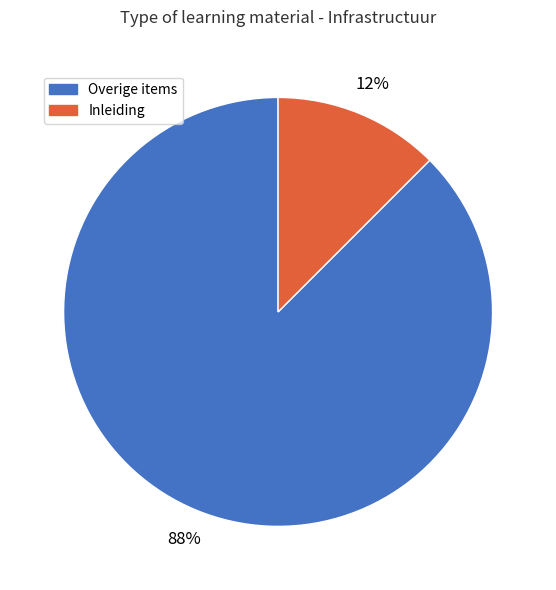

The Inleiding slice represents 12% of the pie. True or false?

True